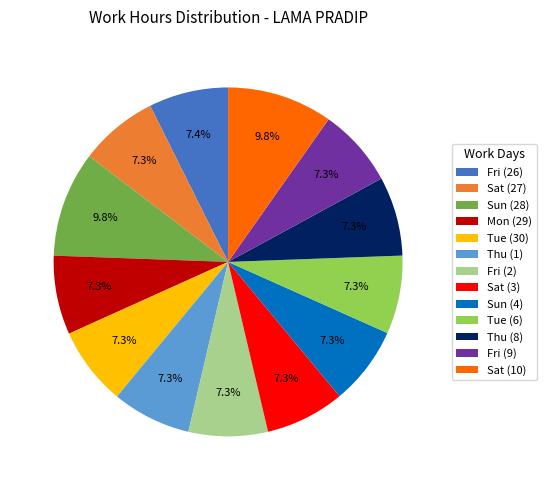

To the nearest percent, what percentage of the pie is Fri (9)?

7%